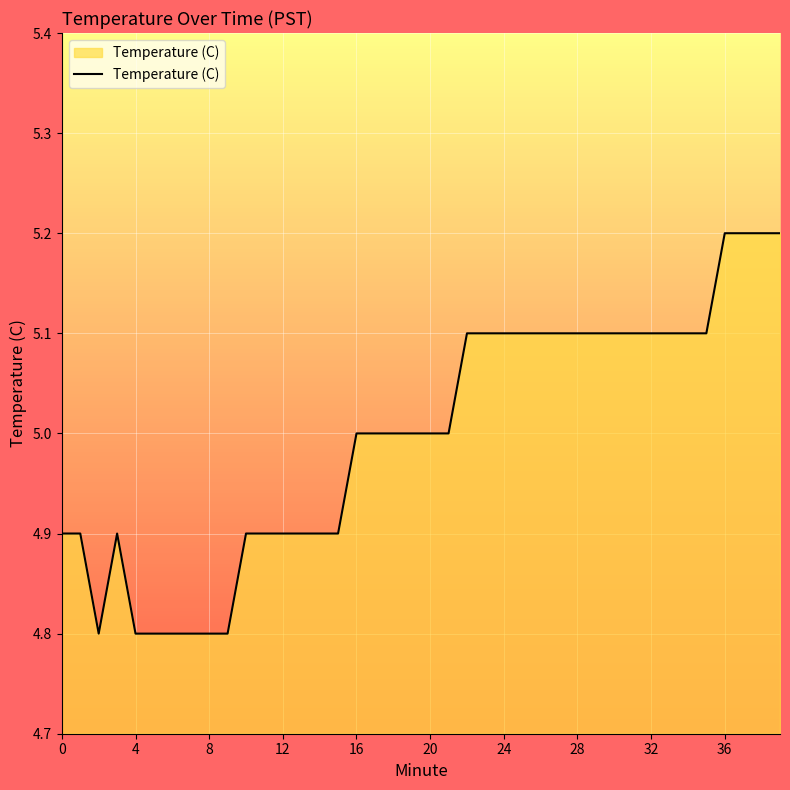

What is the greatest value displayed?

5.2